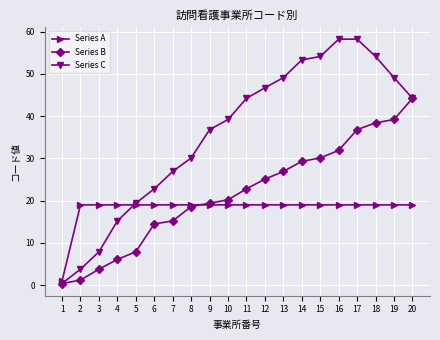

The Series A series shows 19.0 at 20. True or false?

True